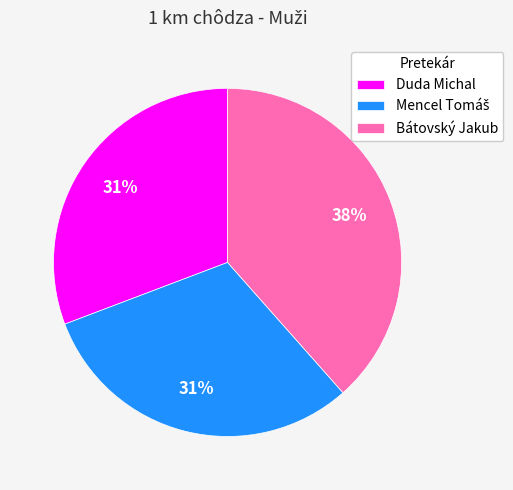

Which has a higher value, Duda Michal or Bátovský Jakub?

Bátovský Jakub